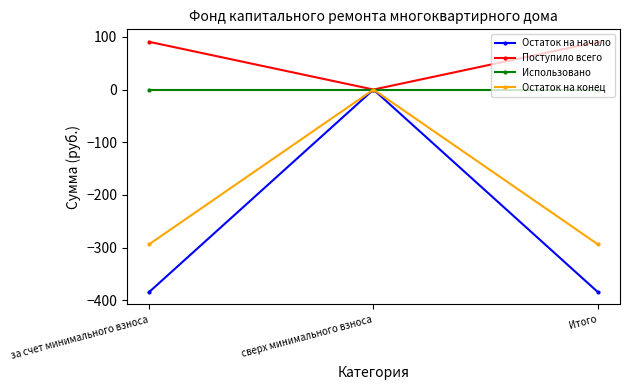

Between за счет минимального взноса and сверх минимального взноса, which series saw the biggest shift?

Остаток на начало